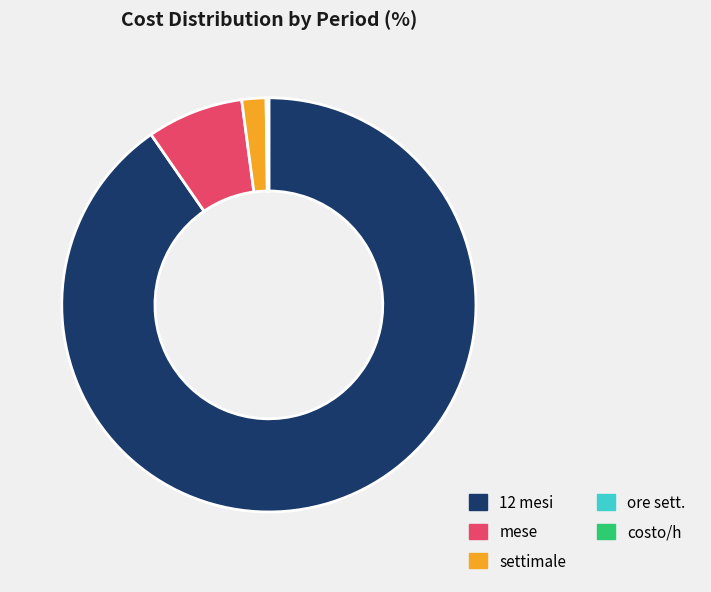

Combined, do mese and 12 mesi account for over 50%?

Yes